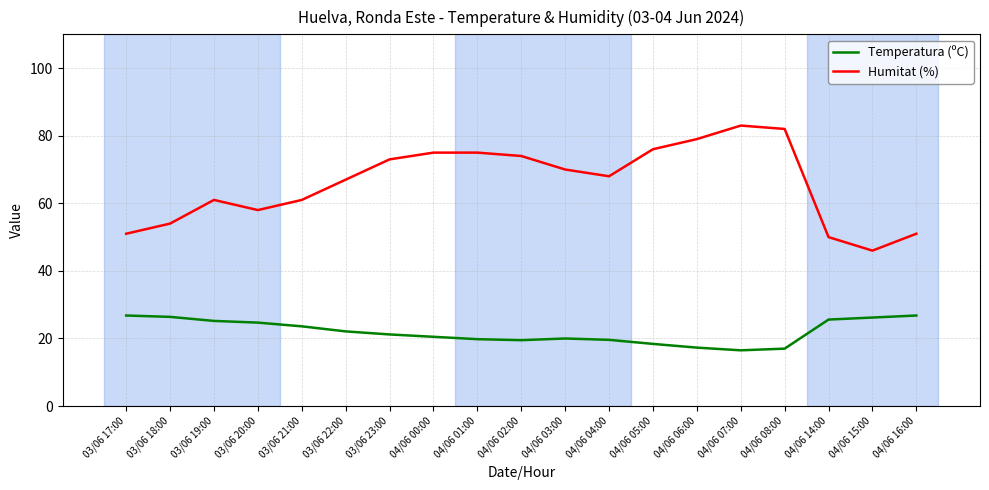

Is this an area chart (filled region under the line)?

No